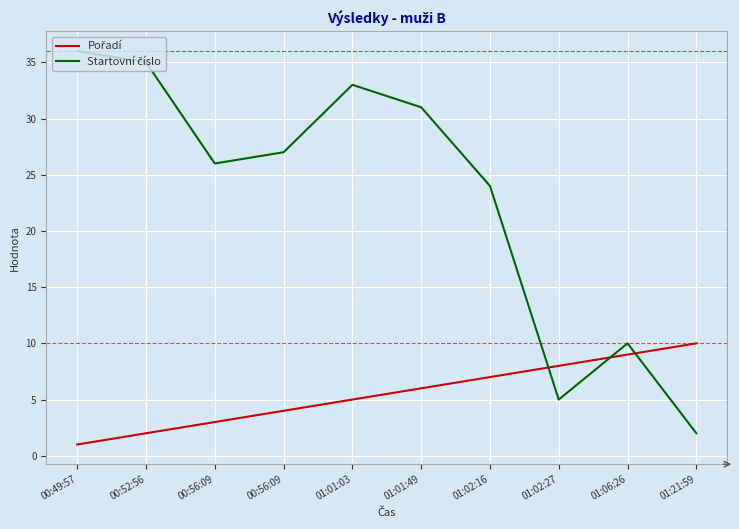

How many lines are shown in the chart?

2